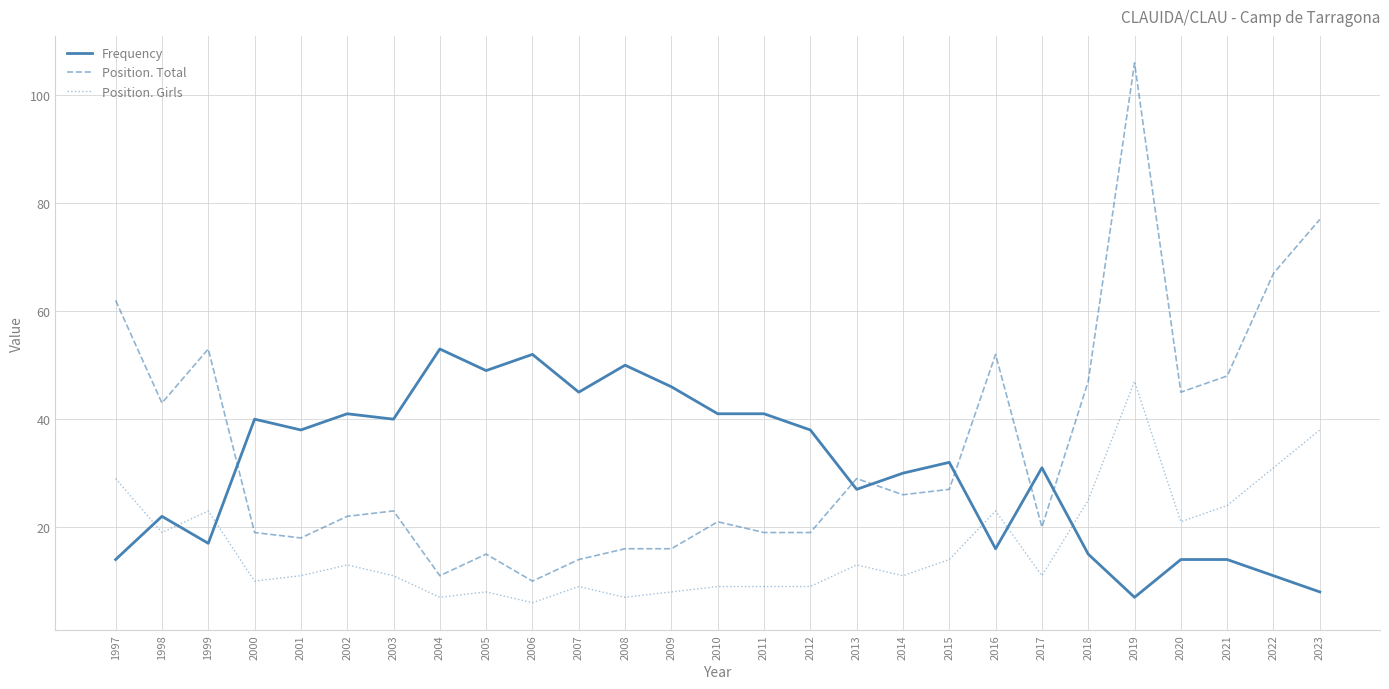

Is it true that Position. Total equals 30 at 2017?

False